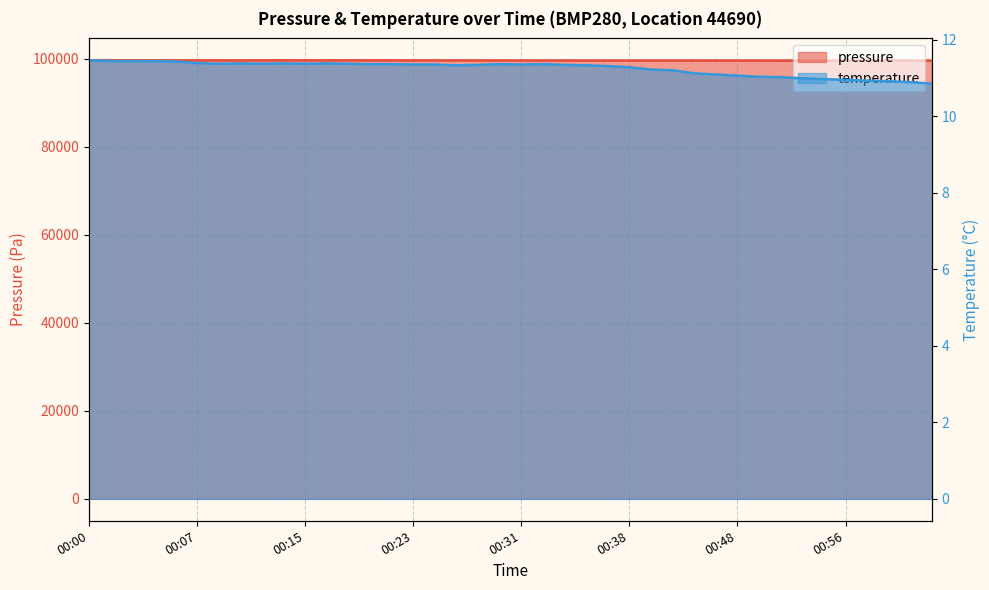

What is the sum of the pressure values at 00:11 and 00:27?

199173.9